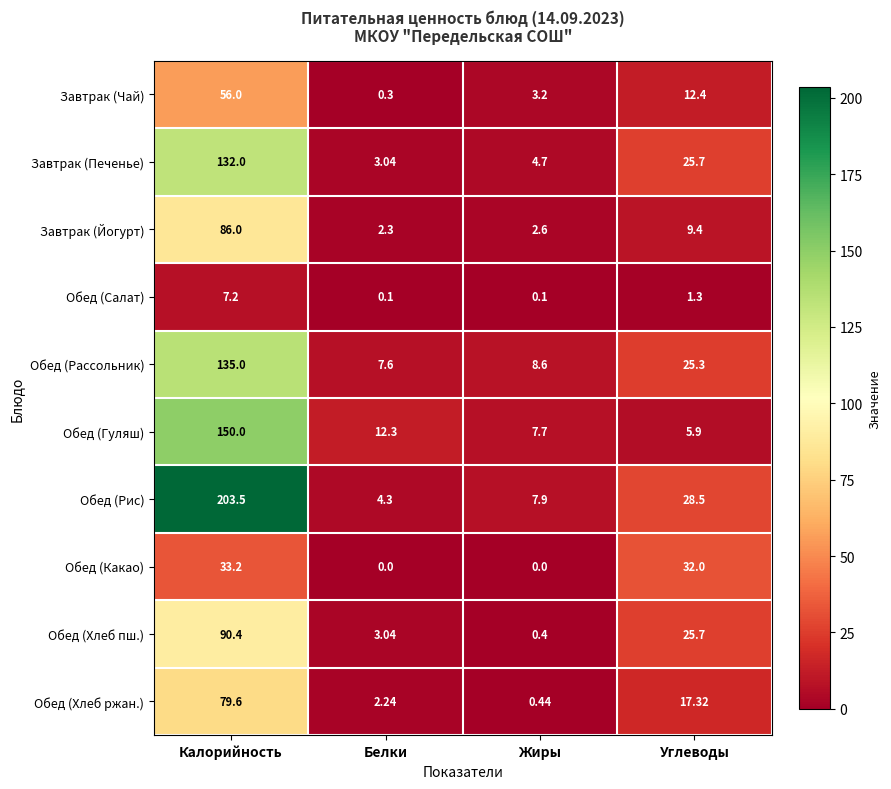

Is the value of Завтрак (Чай) at Жиры greater than the value of Обед (Гуляш) at Углеводы?

No